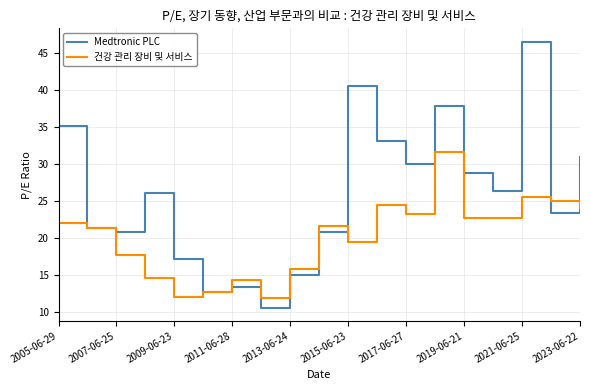

What is the minimum value for Medtronic PLC?

10.6